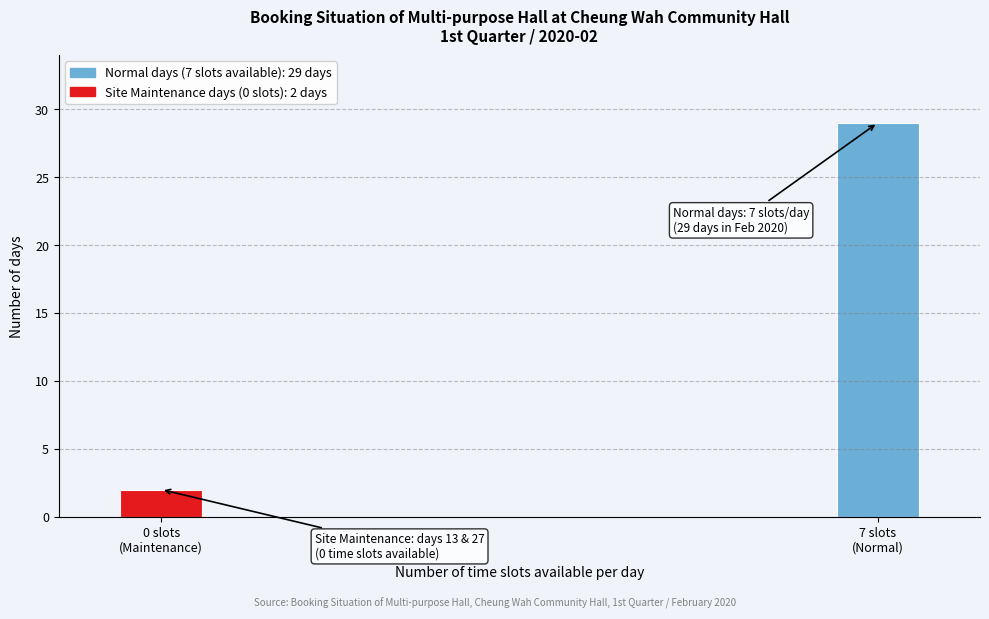

Reading left to right, extract all data points from this chart.

2	29